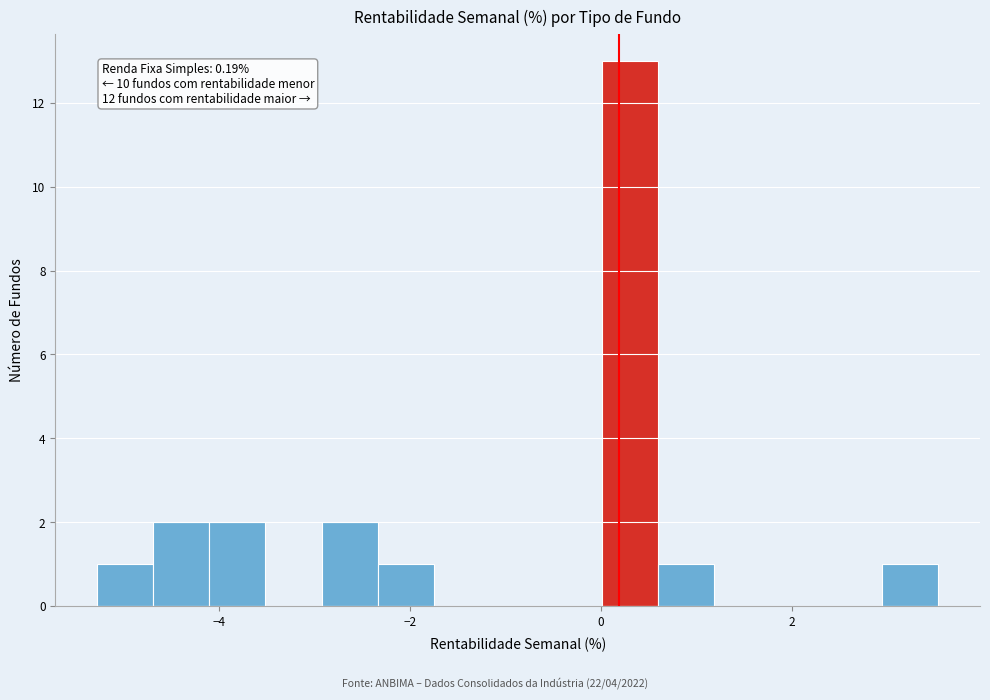

Around what value on the x-axis is the tallest bar? Give the approximate position of its centre, as read against the axis.

0.4